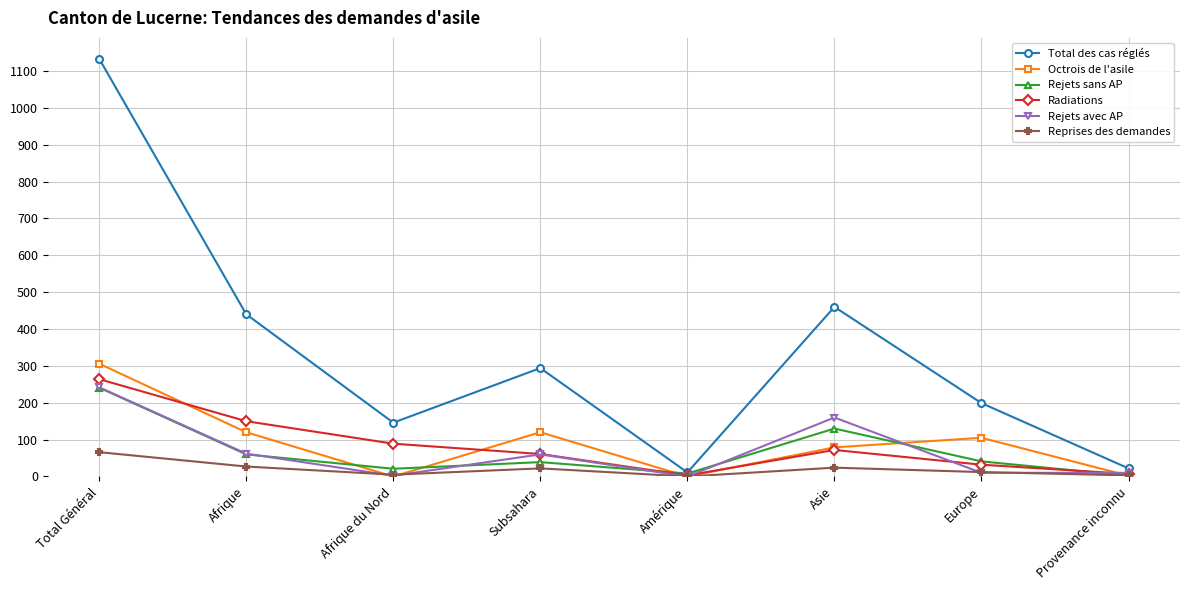

Between Total Général and Provenance inconnu, which series saw the biggest shift?

Total des cas réglés